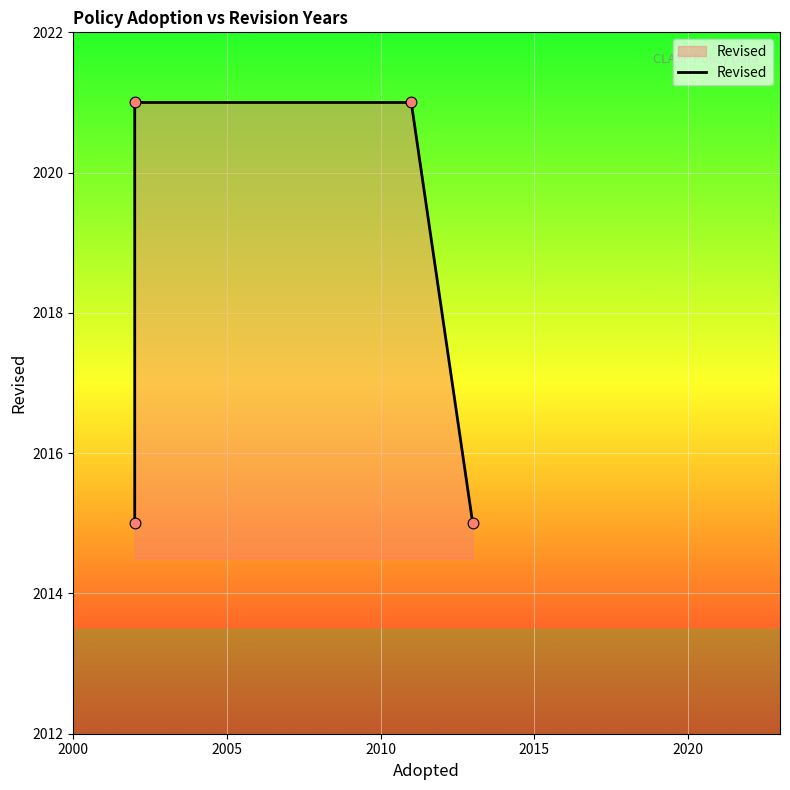

Which has a higher value, 2015 or 2005?

2005